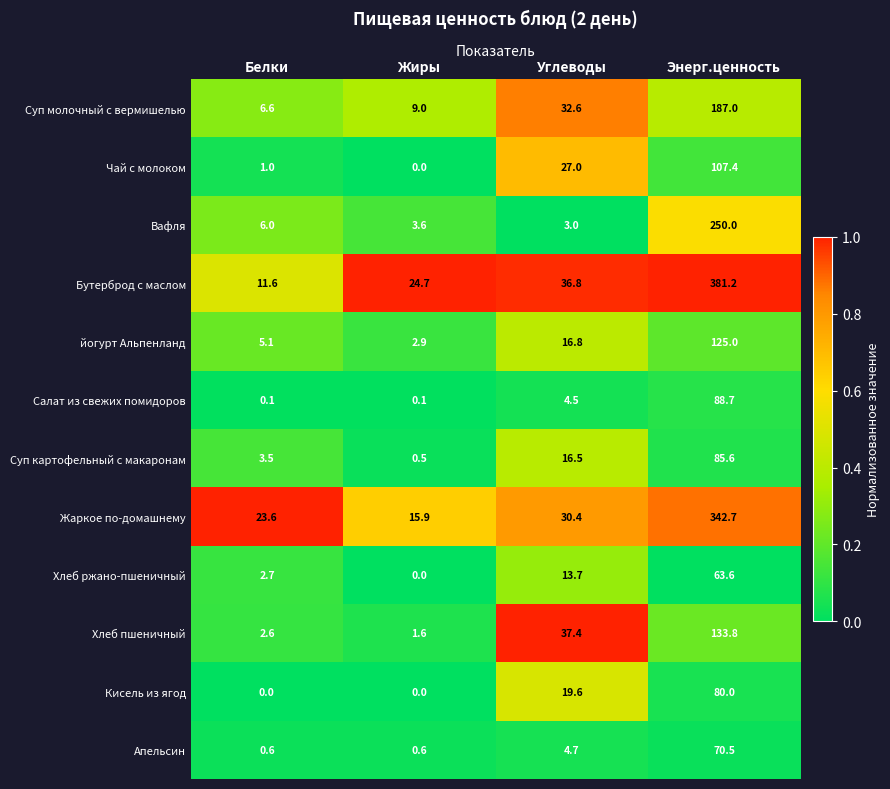

At how many categories does at least one series exceed 0?

4